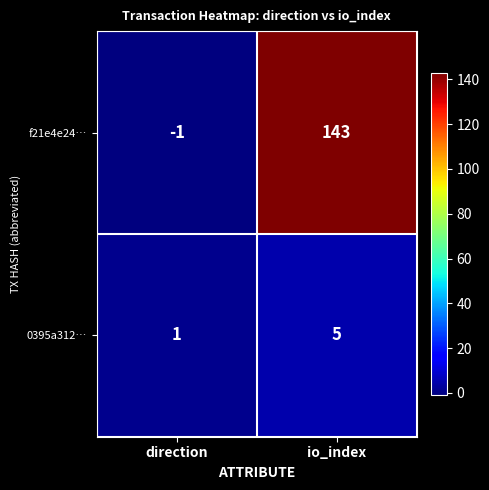

Which category has the highest value in the 0395a312… series?

io_index